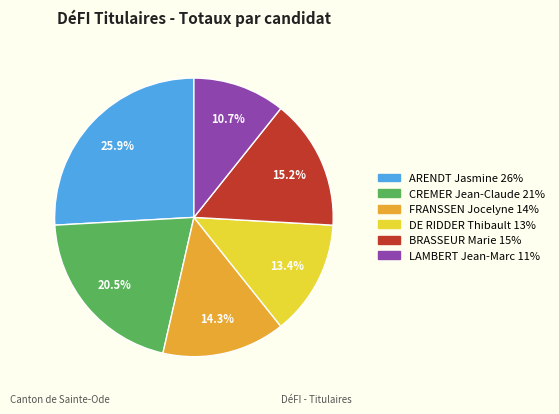

Count the number of slices in the pie.

6